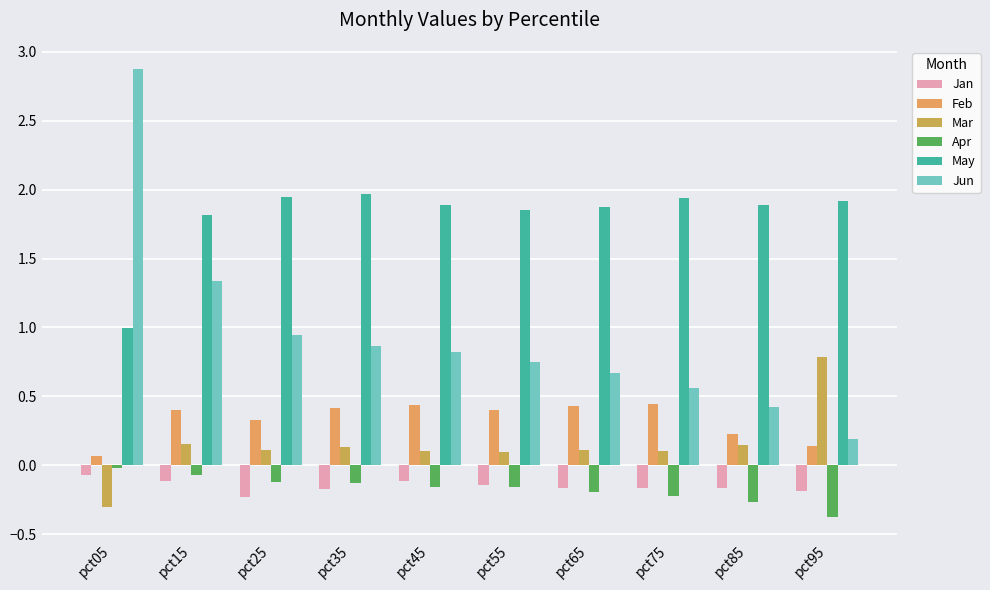

What is the difference between the Jun values at pct55 and pct15?

0.6